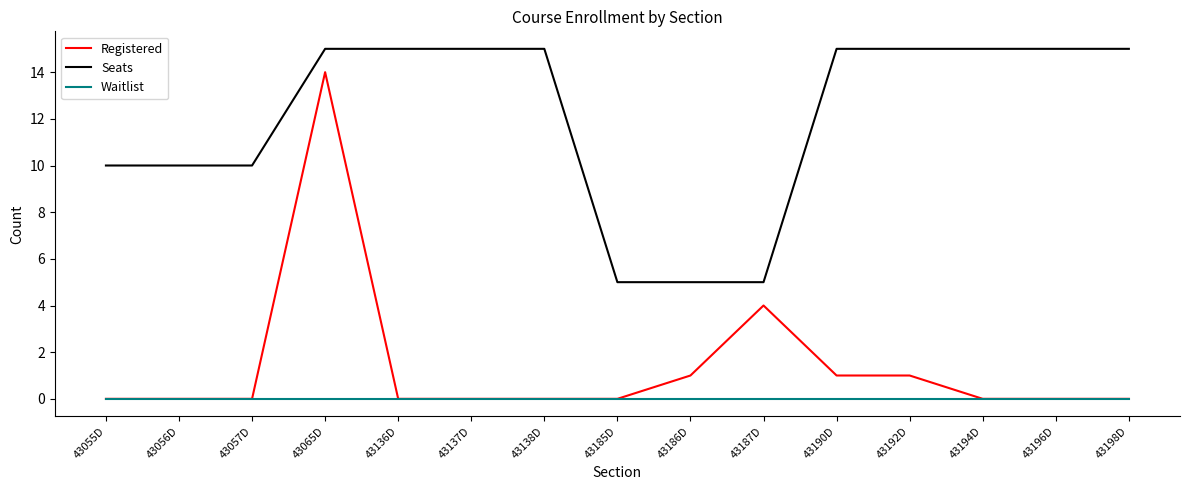

The value of Seats at 43056D is 10. True or false?

True